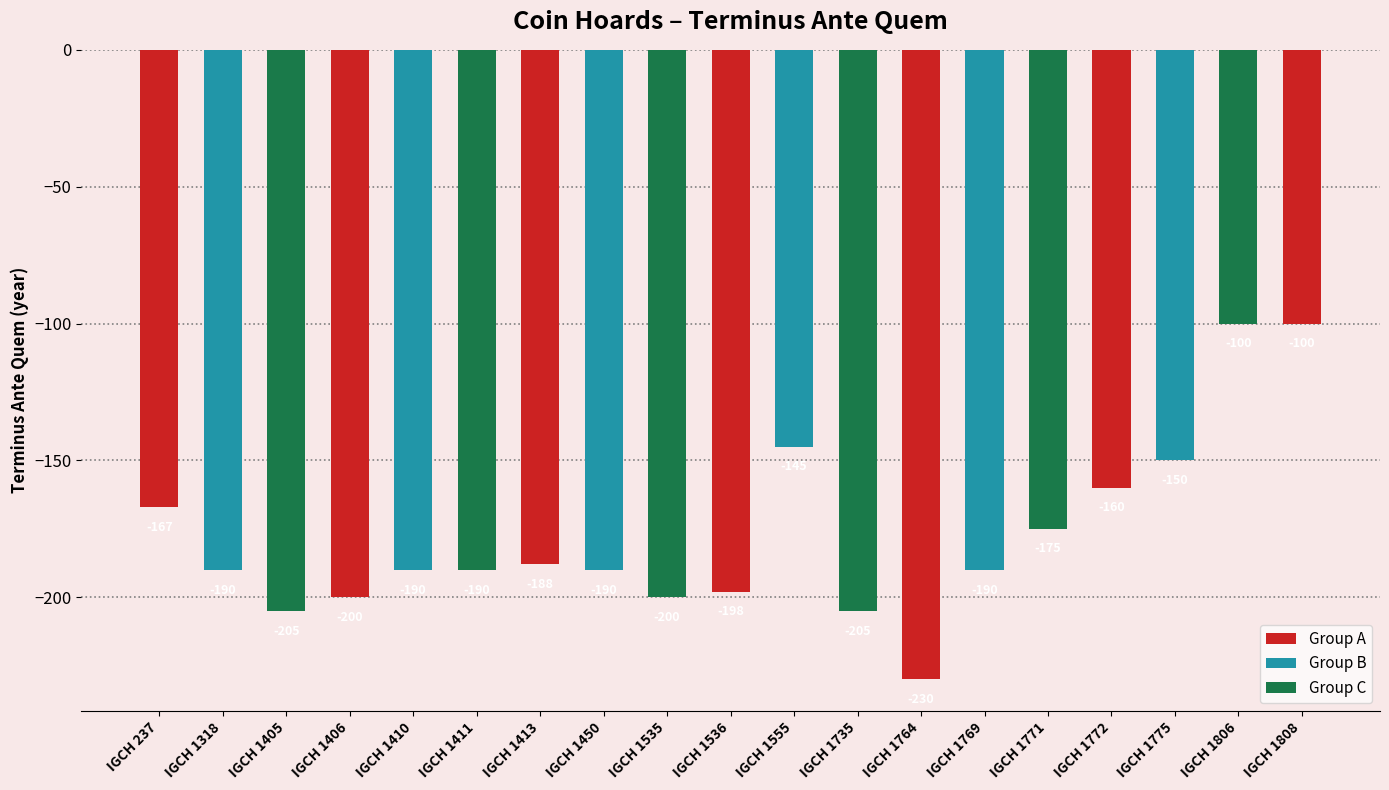

What is the change in value from IGCH 1405 to IGCH 1772?

+45